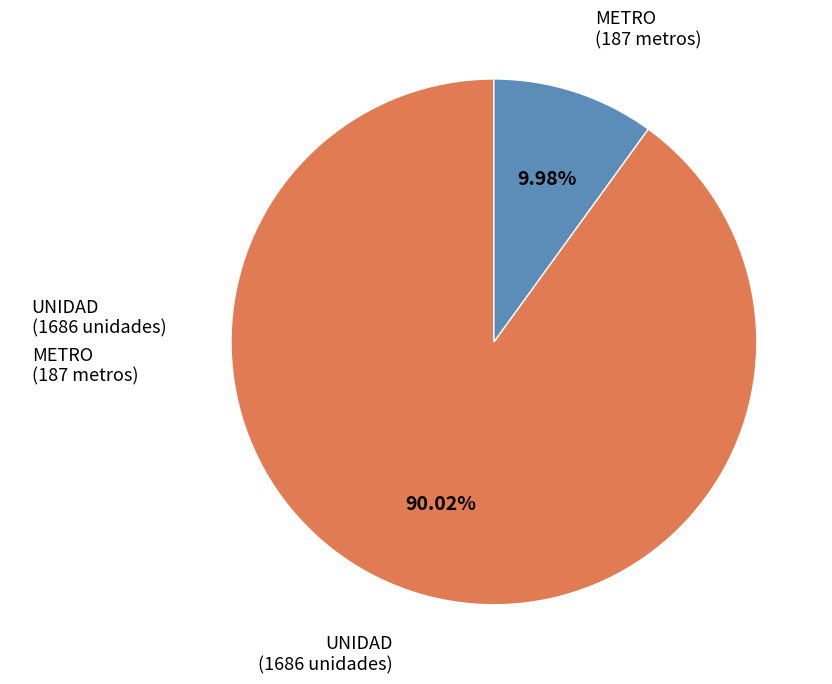

Combined, do METRO (187 metros) and UNIDAD (1686 unidades) account for over 50%?

Yes